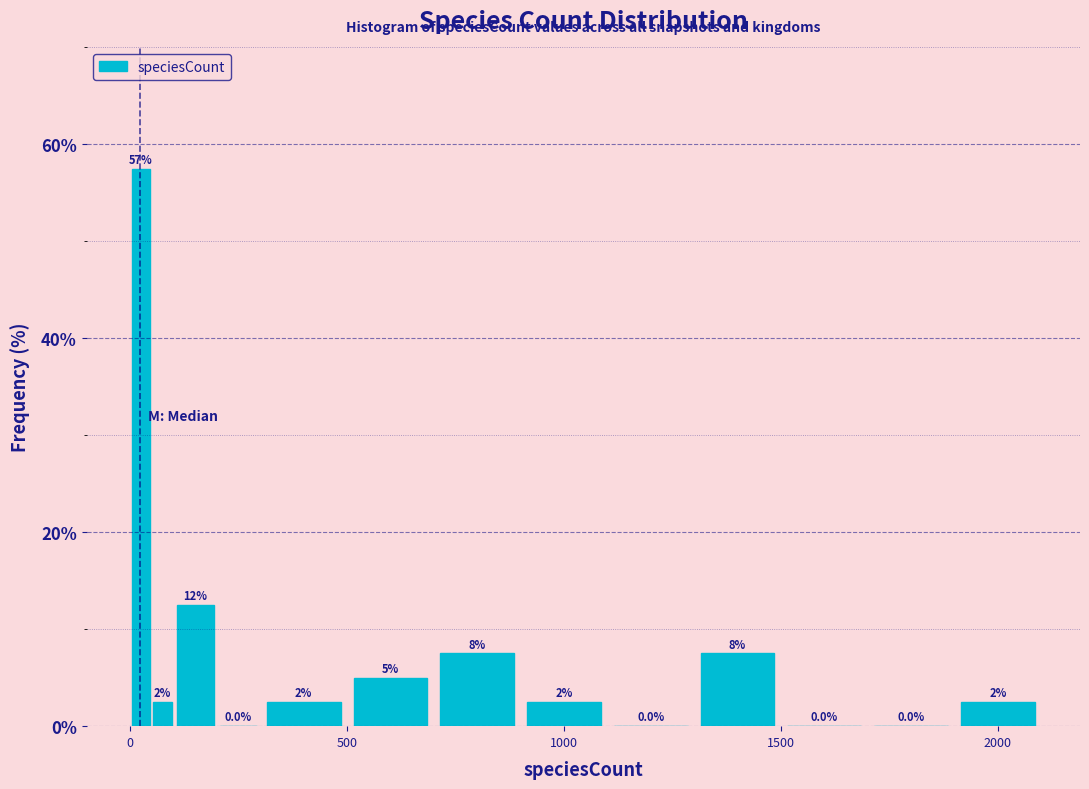

Around what value on the x-axis is the tallest bar? Give the approximate position of its centre, as read against the axis.

50